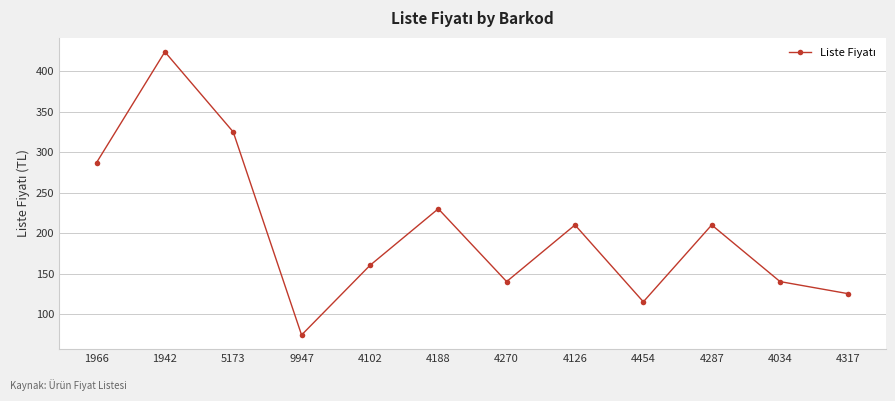

What is the difference between the values at 4317 and 4454?

10